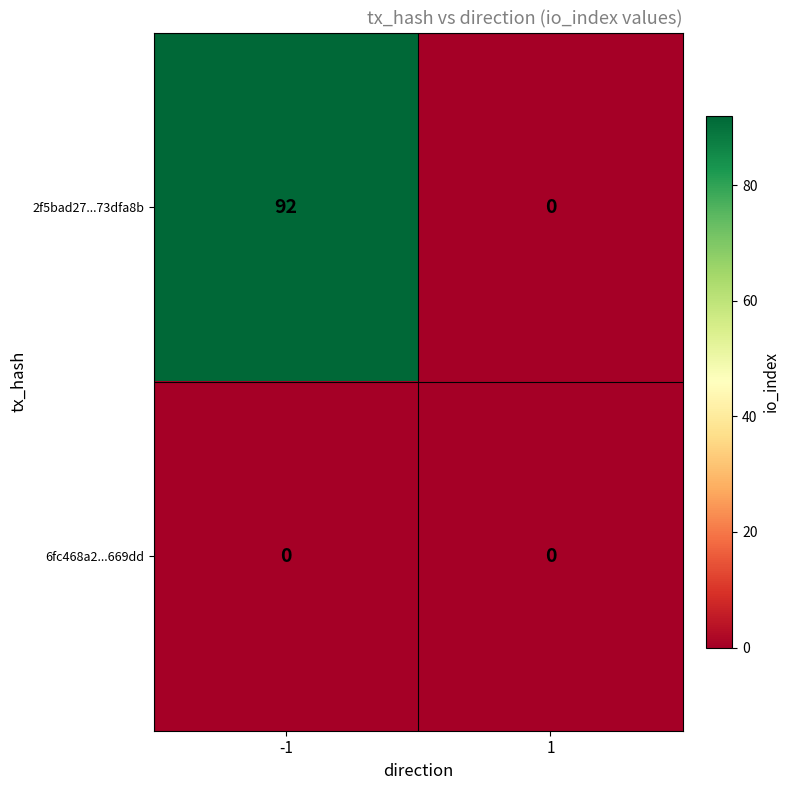

Reading left to right, list all the values displayed in this chart.

2f5bad27...73dfa8b: -1=92	1=0
6fc468a2...669dd: -1=0	1=0